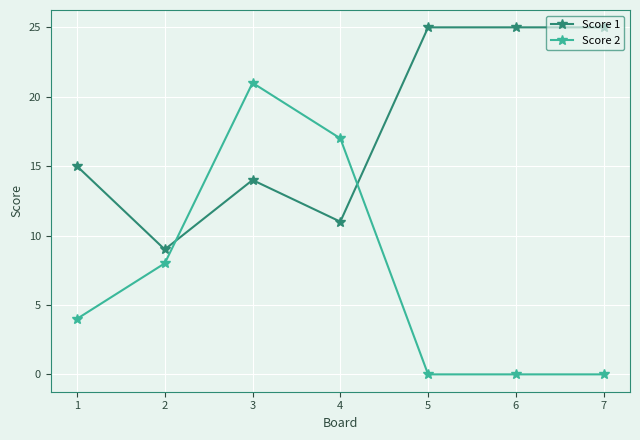

What is the sum of the Score 1 values at 1 and 4?

26